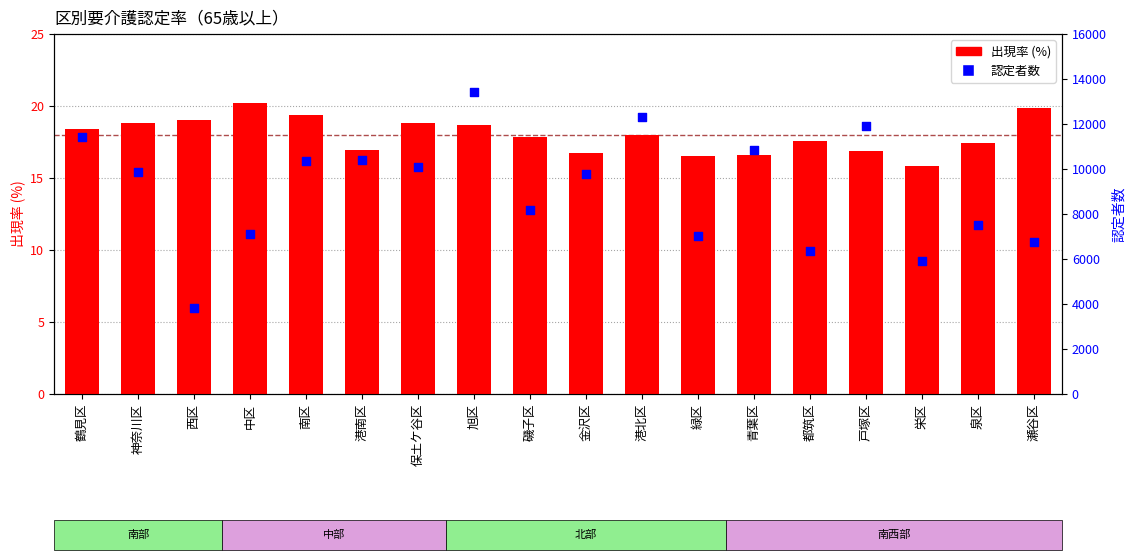

Which series reaches the maximum Y coordinate?

認定者数